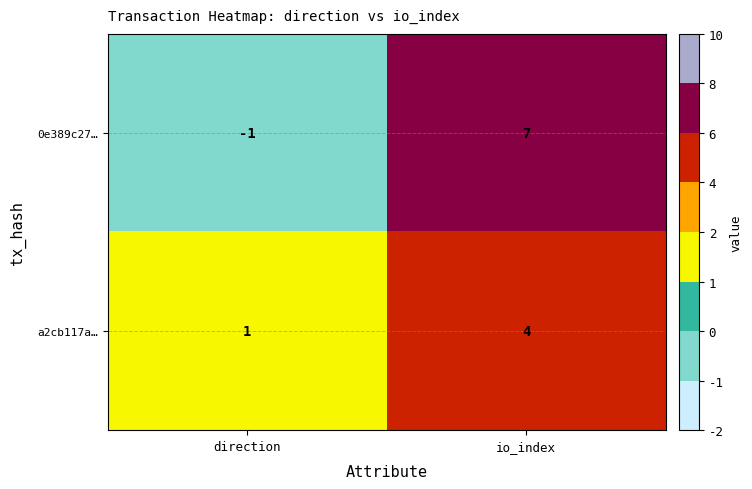

What is the difference between the a2cb117a… values at direction and io_index?

3